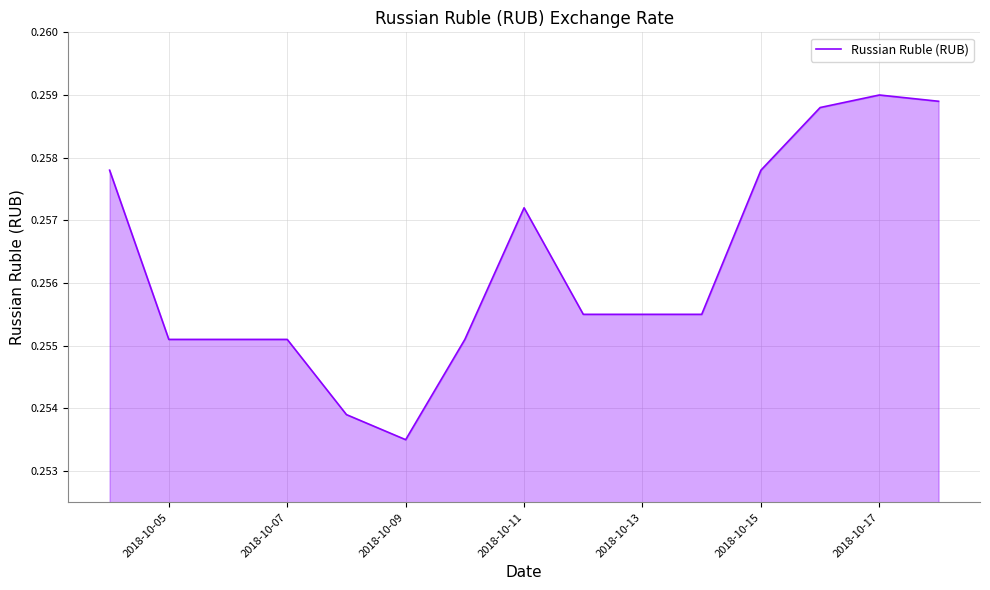

Which category has the lowest value across all series?

2018-10-09